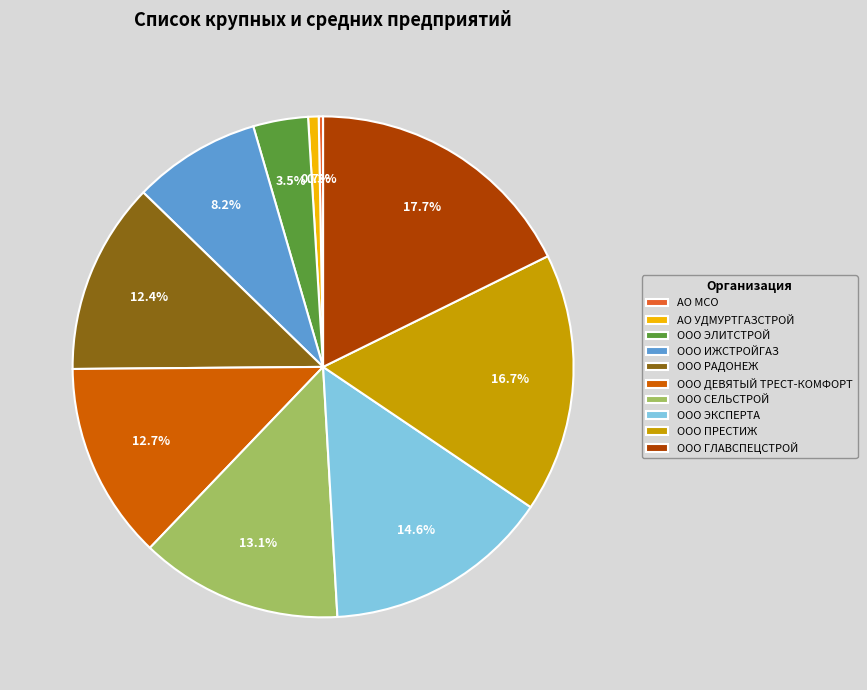

What is the ratio of the value at ООО СЕЛЬСТРОЙ to the value at АО МСО?

46.5